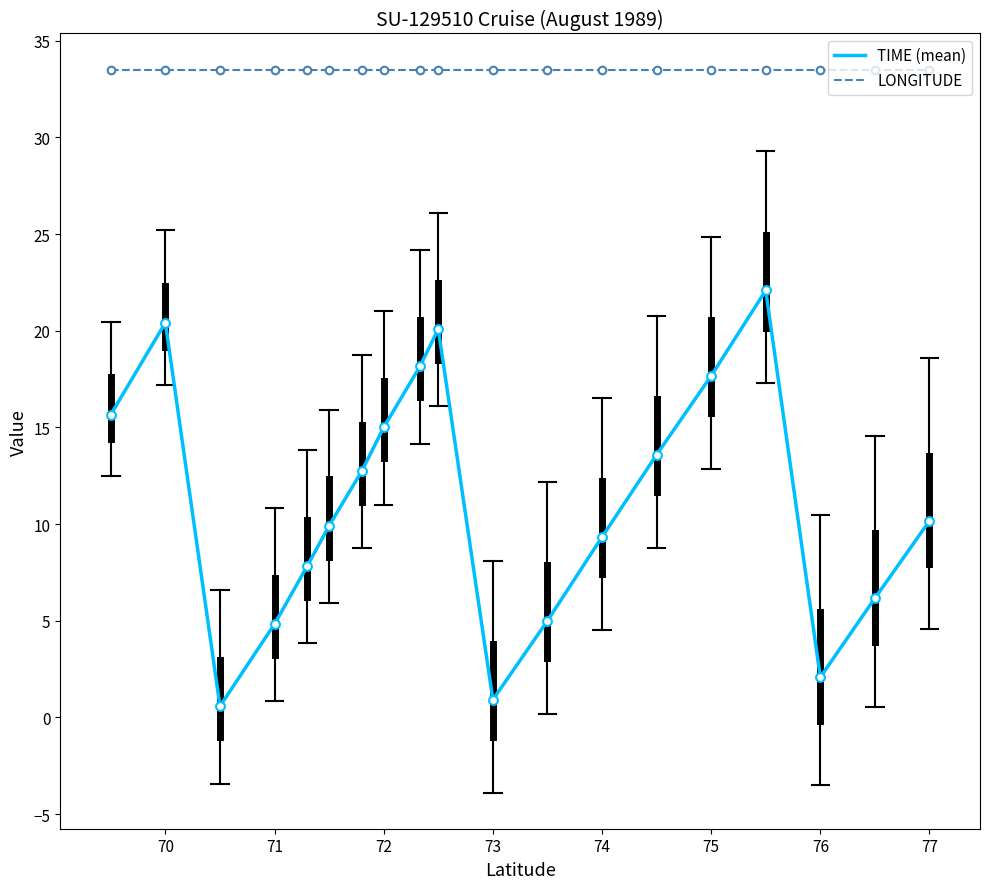

Which series has the largest total across all categories?

LONGITUDE